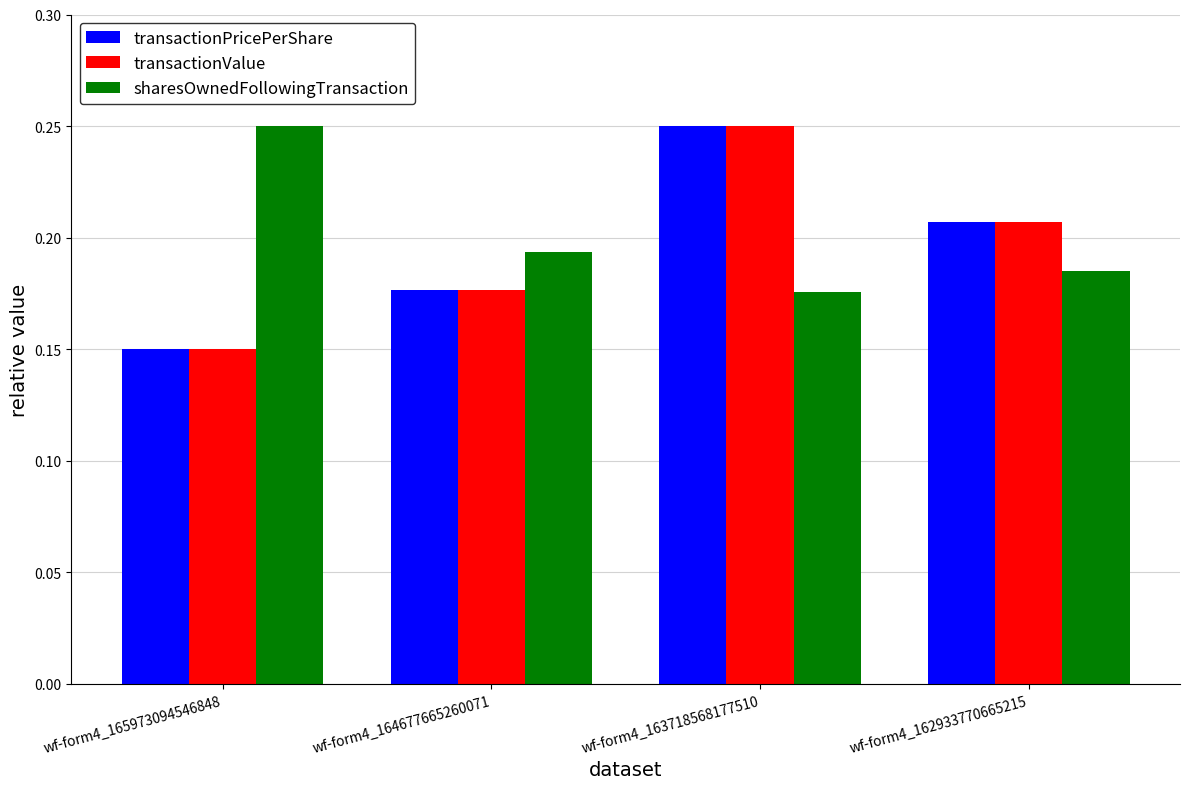

How many transactionPricePerShare values are between 0 and 1?

4